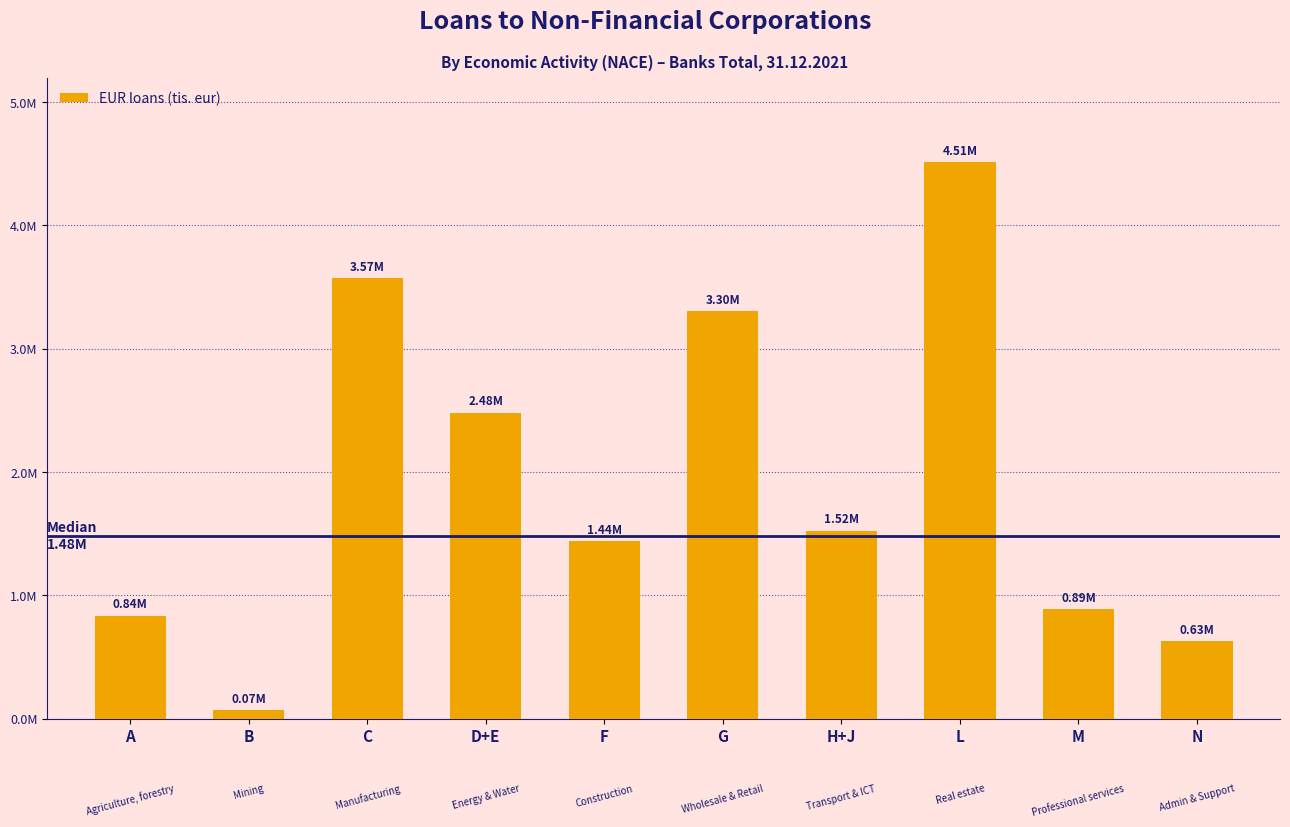

What is the label of the 5th bar from the left?

F